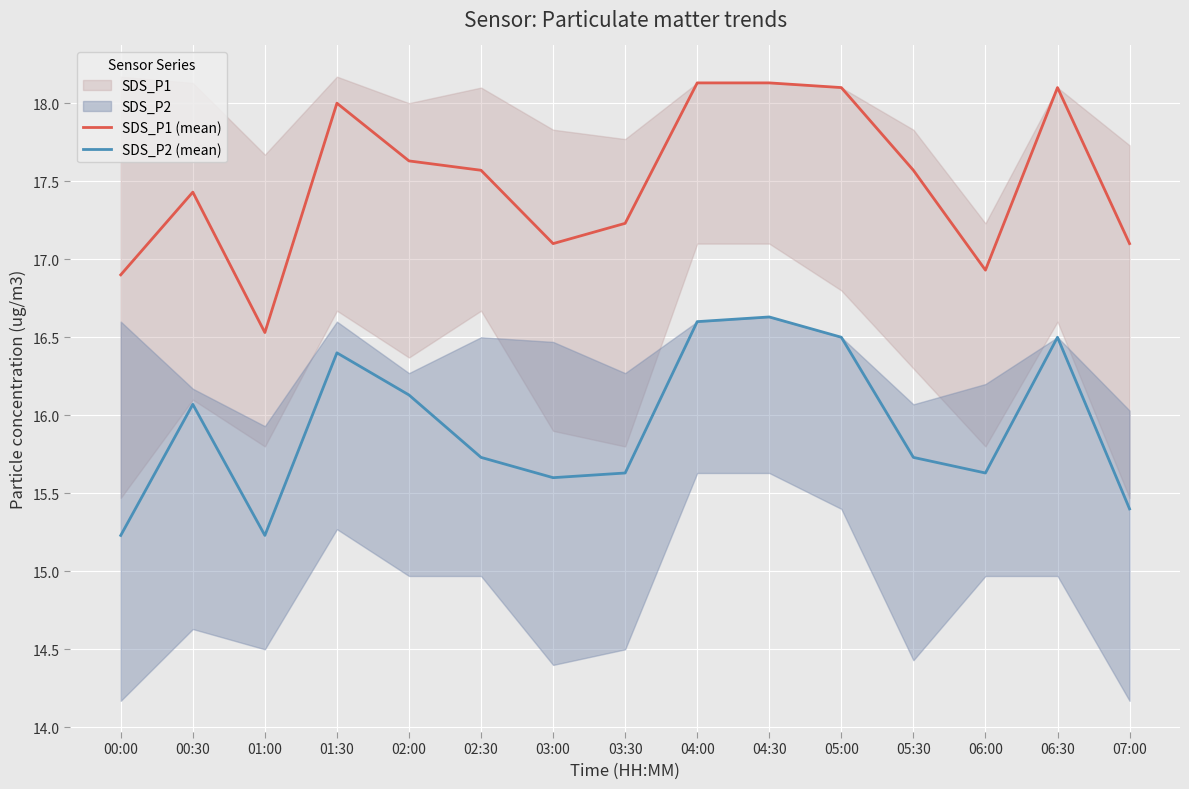

Reading left to right, what are all the values shown in this chart?

SDS_P1 (mean): 16.9	17.4	16.5	18.0	17.6	17.6	17.1	17.2	18.1	18.1	18.1	17.6	16.9	18.1	17.1
SDS_P2 (mean): 15.2	16.1	15.2	16.4	16.1	15.7	15.6	15.6	16.6	16.6	16.5	15.7	15.6	16.5	15.4